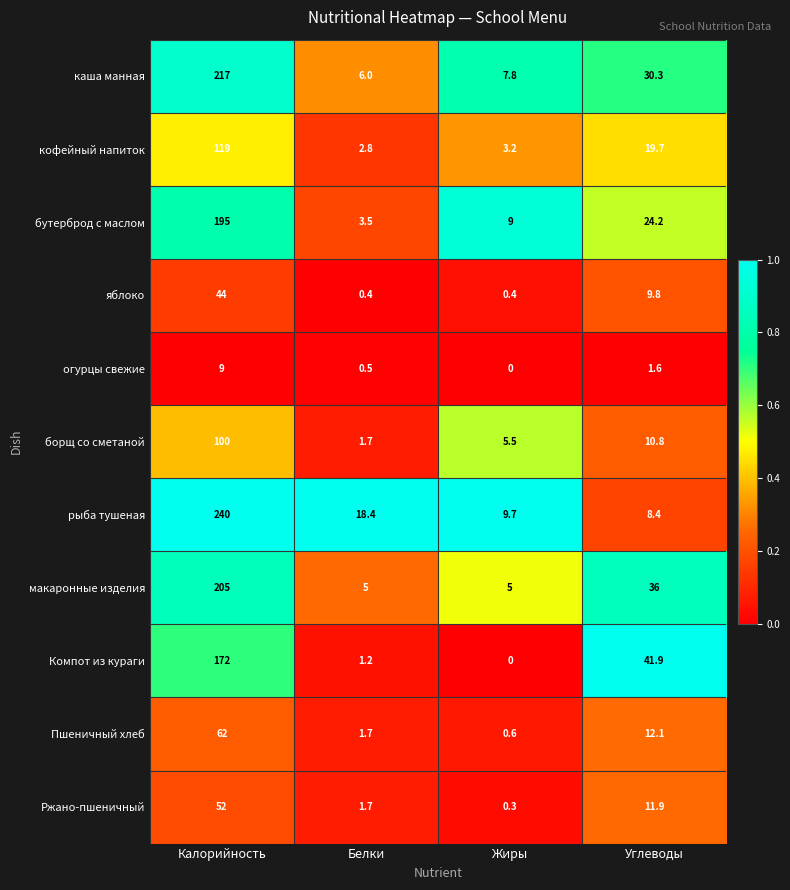

Rank the series by their maximum value, from highest to lowest.

рыба тушеная, каша манная, макаронные изделия, бутерброд с маслом, Компот из кураги, кофейный напиток, борщ со сметаной, Пшеничный хлеб, Ржано-пшеничный, яблоко, огурцы свежие